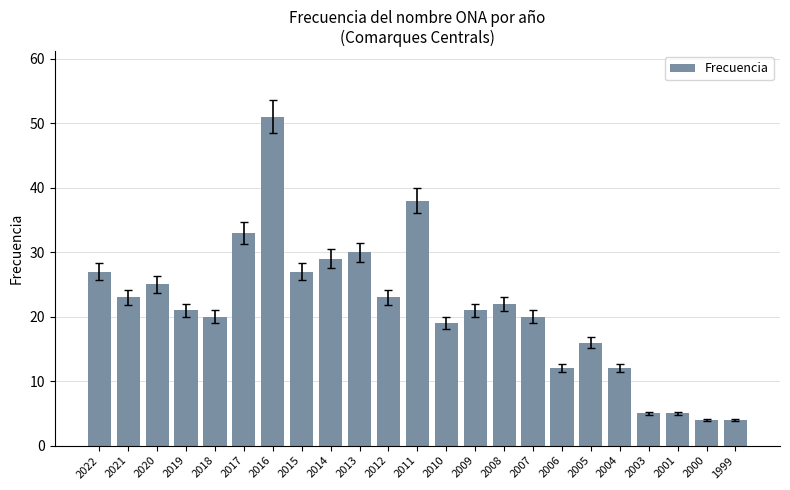

What is the smallest value displayed?

4